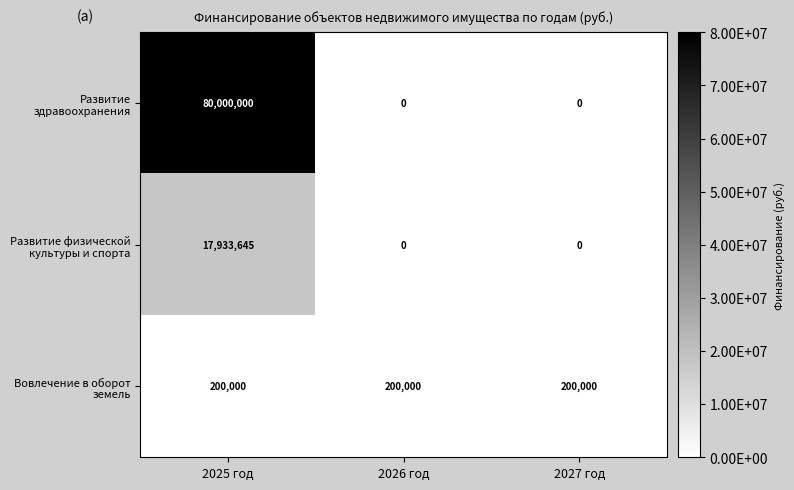

At how many categories does at least one series exceed 9063469?

1